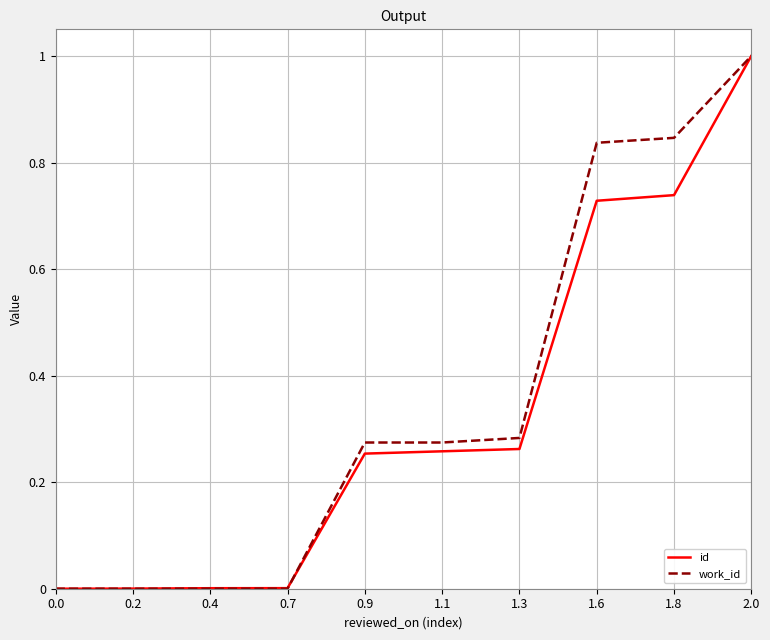

At which category is the sum across all series the highest?

2.0